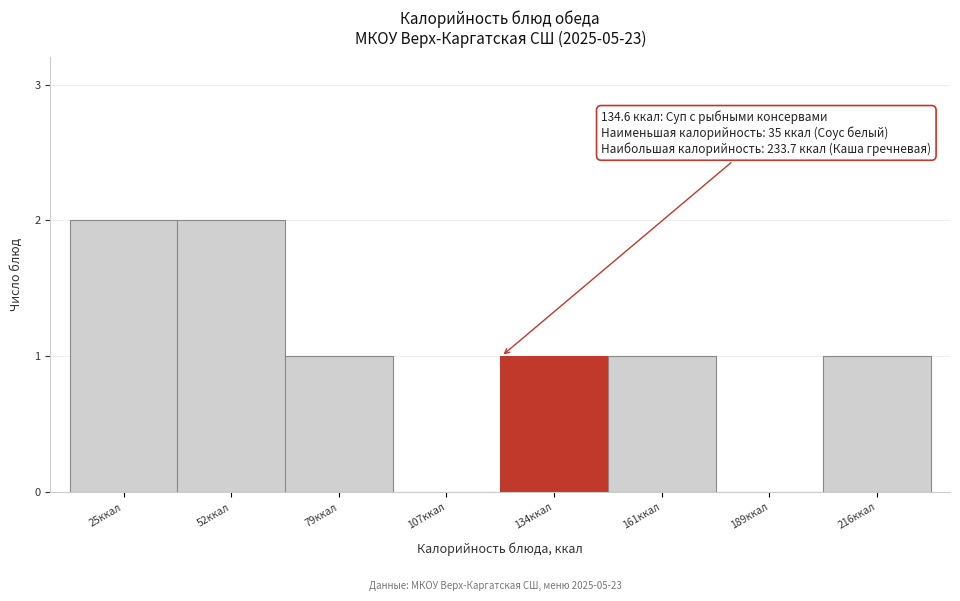

Reading left to right, what are all the values shown in this chart?

25ккал=2	52ккал=2	79ккал=1	107ккал=0	134ккал=1	161ккал=1	189ккал=0	216ккал=1